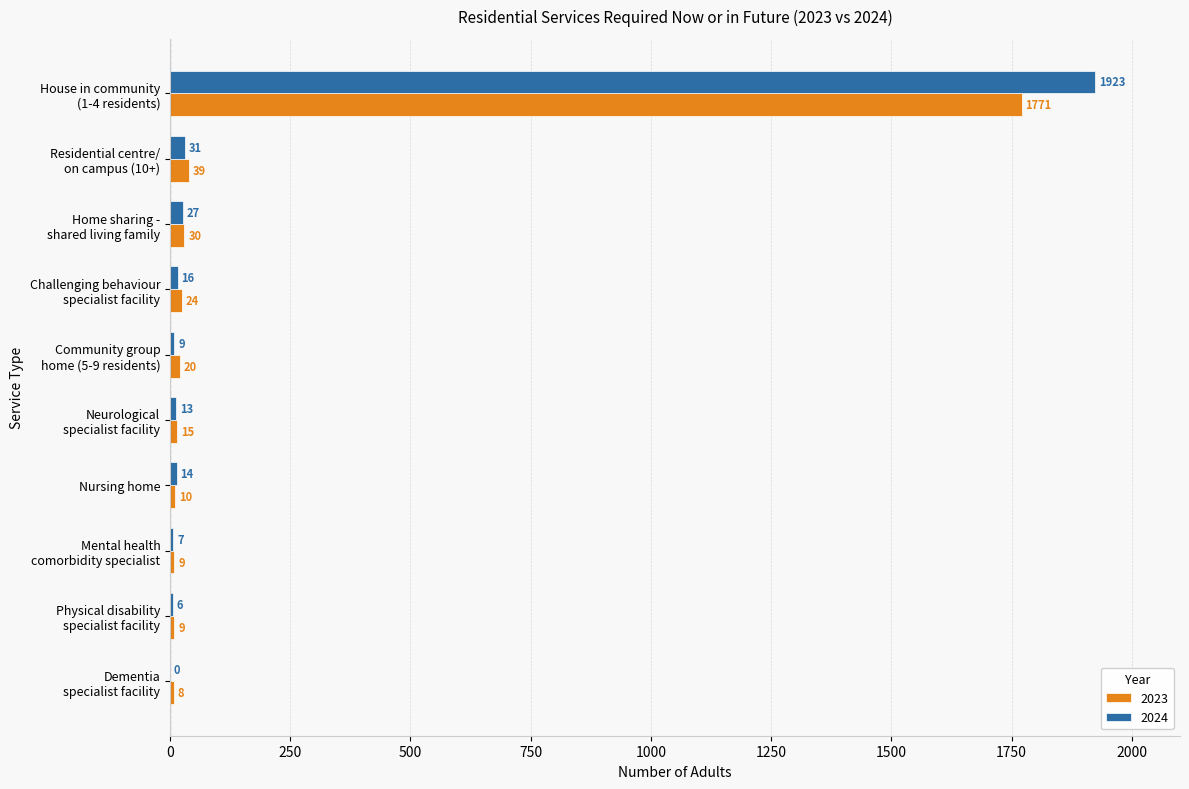

What is the highest value of the 2024 series?

1923